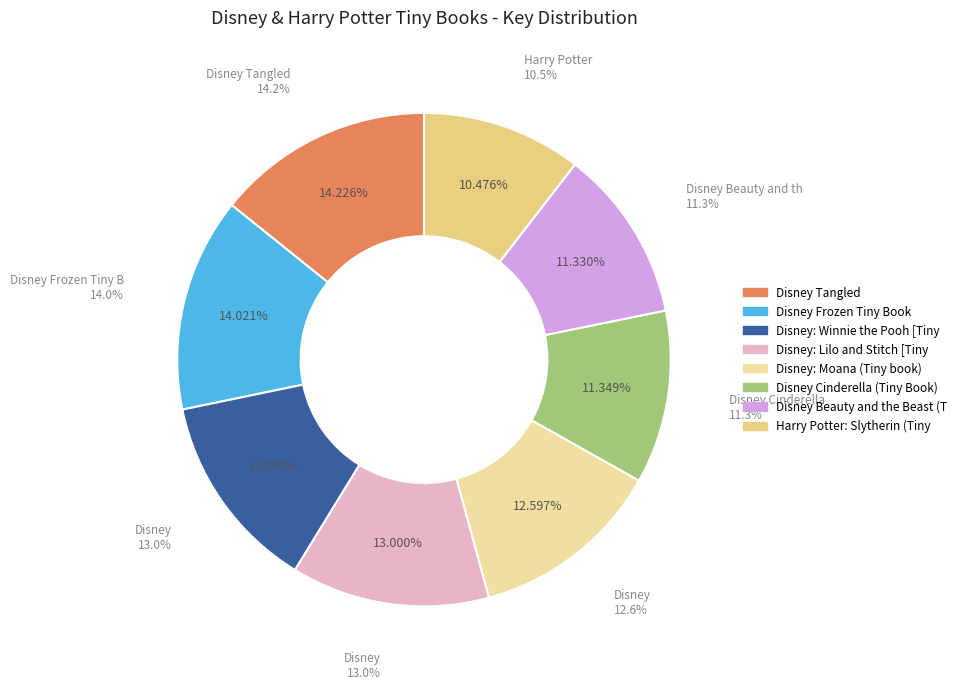

What is the largest slice in the pie chart?

Disney Tangled